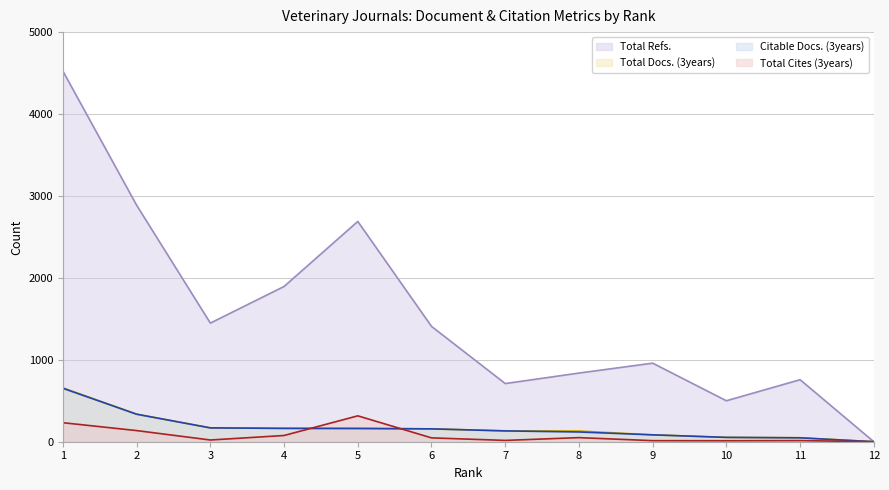

What are all the series names shown in the legend?

Total Refs. (line), Total Docs. (3years) (line), Citable Docs. (3years) (line), Total Cites (3years) (line)